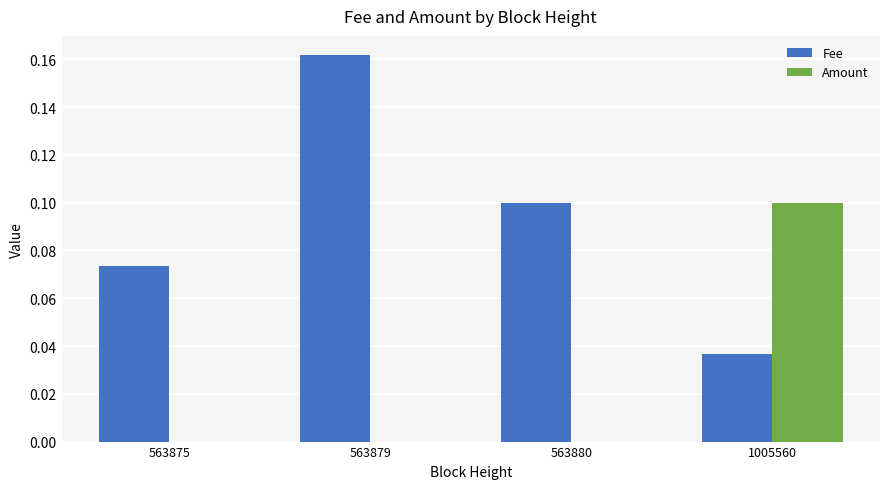

Which series changed the most between 563875 and 563879?

Fee